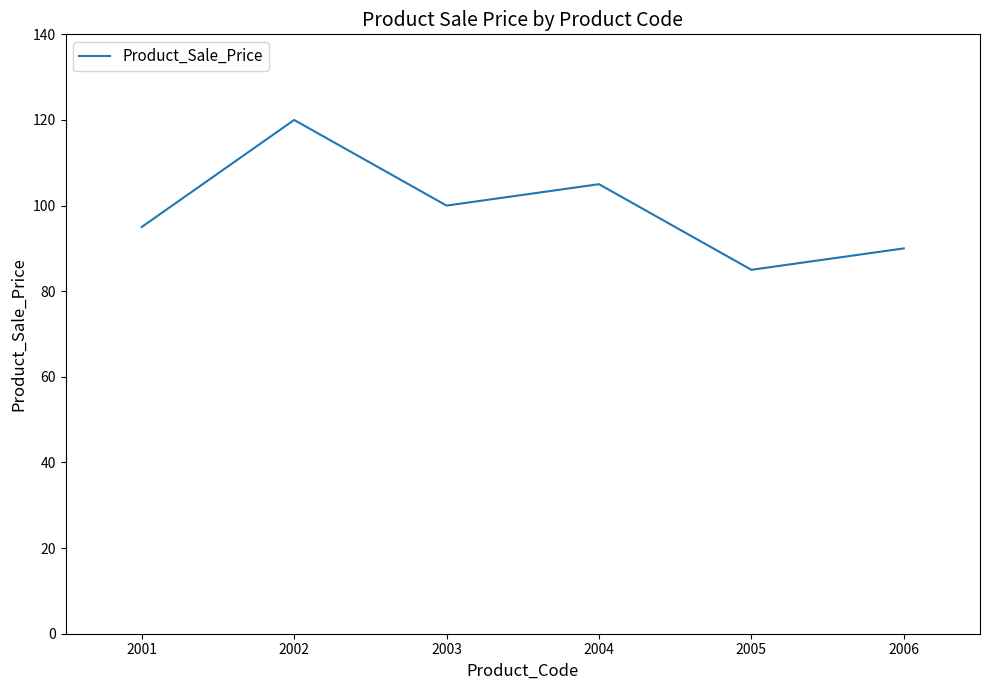

What is the change in value from 2001 to 2003?

+5